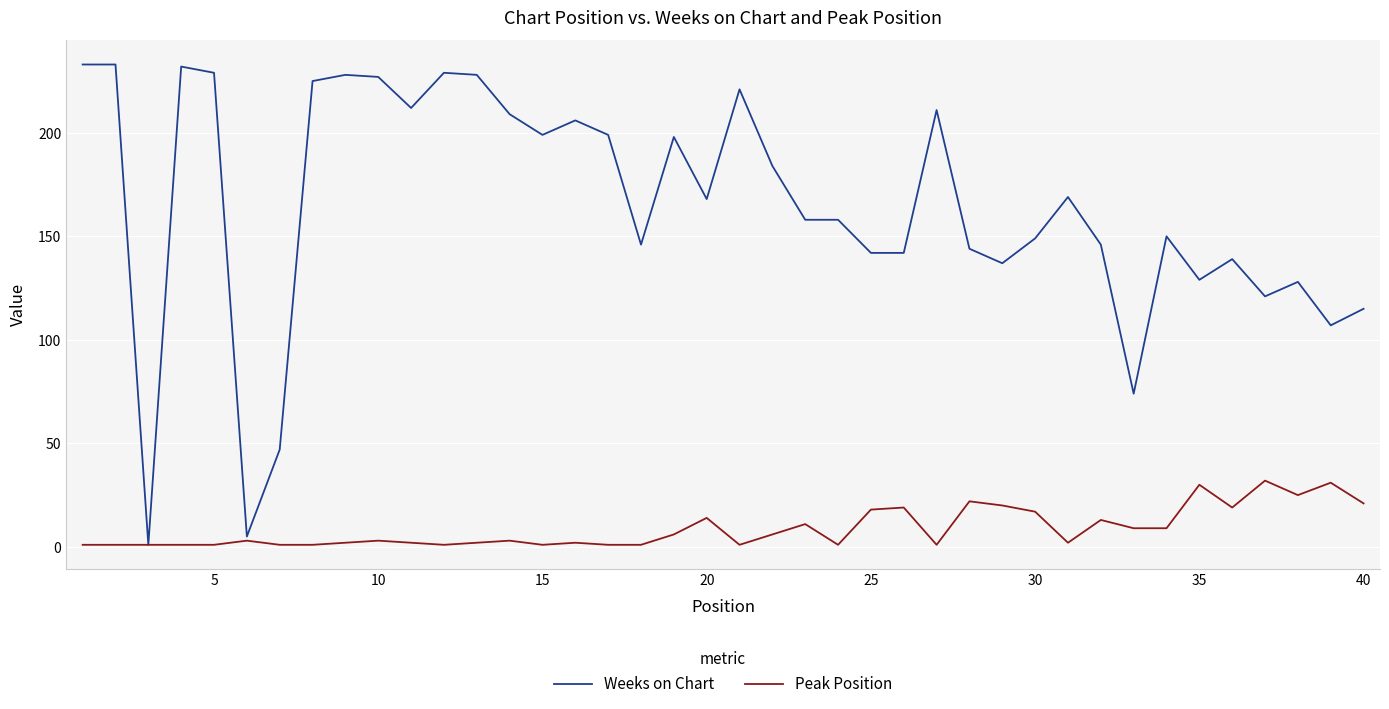

Does the chart have visible grid lines?

Yes